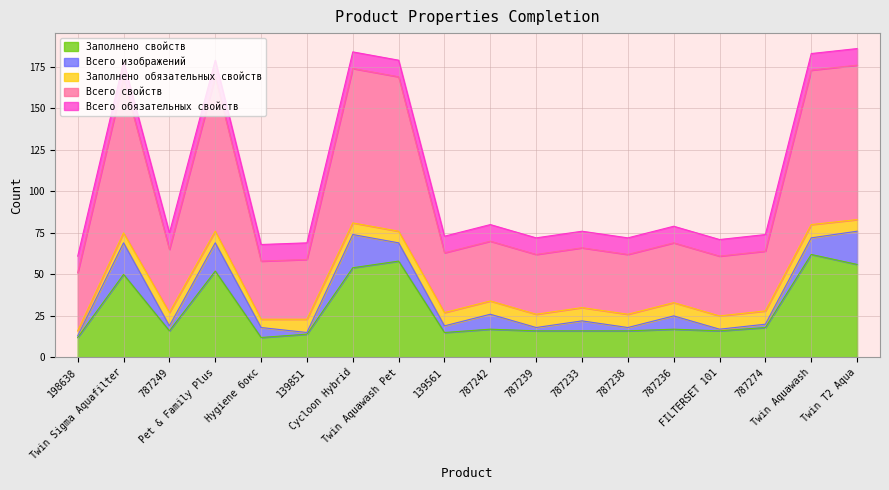

Which category has the highest value in the Всего изображений series?

Cycloon Hybrid